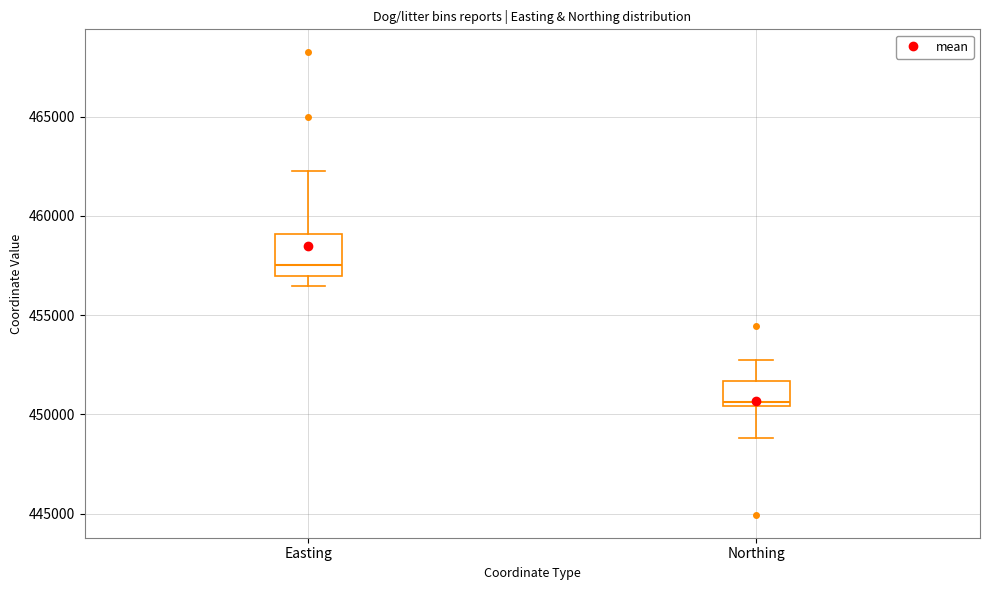

Where is the lower edge of the box for Northing on the y-axis? The values are not printed on the chart, so give them approximately, as read against the axis.

450500